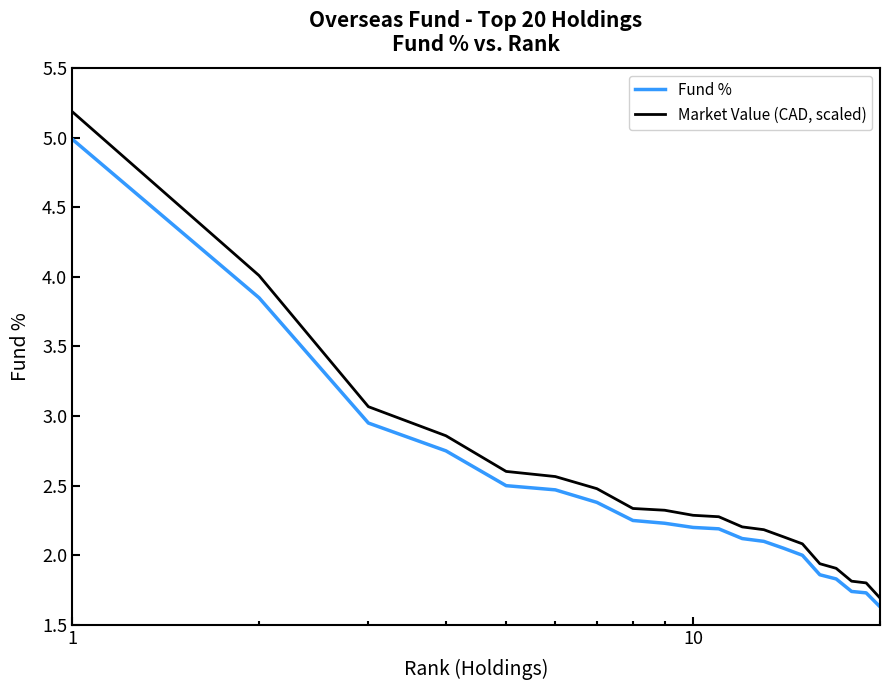

What is the difference between the maximum and minimum values in the Market Value (CAD, scaled) series?

3.5